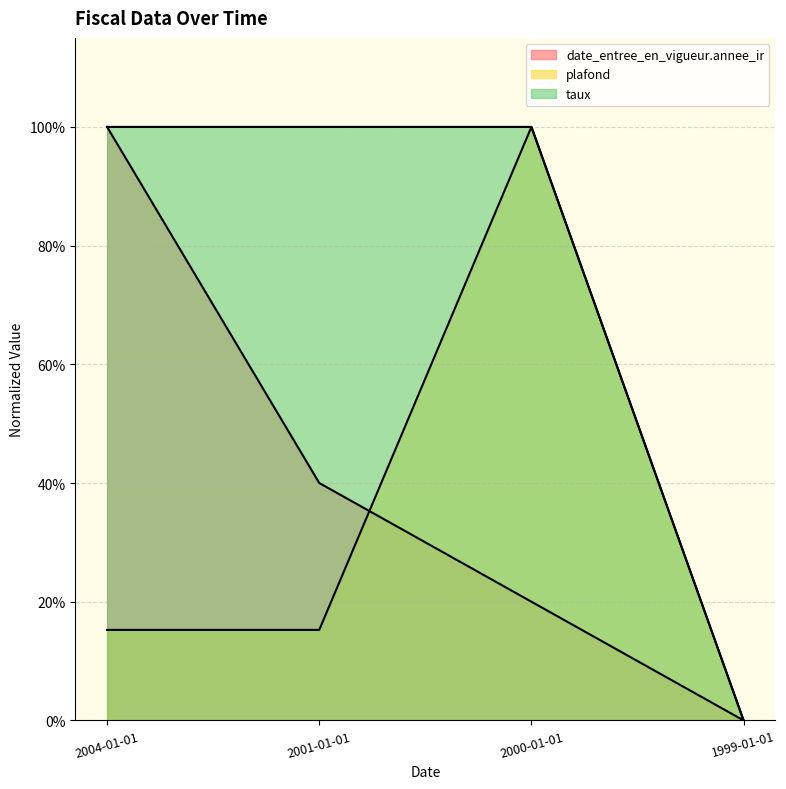

What is the average value of the taux series?

0.8